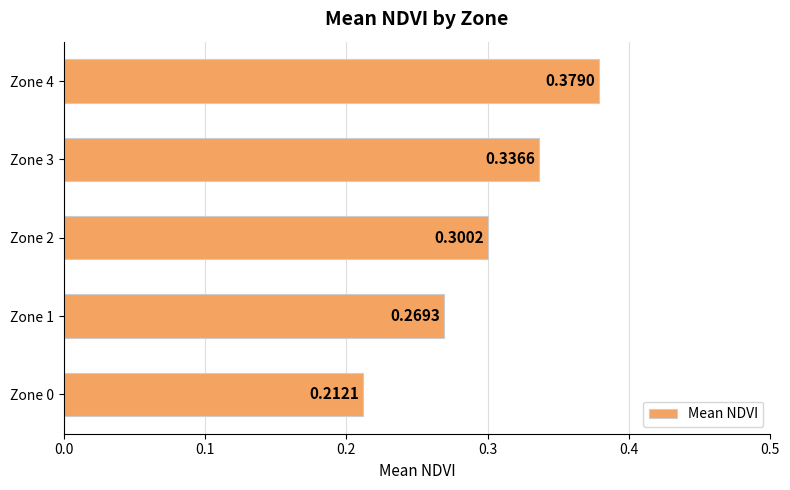

List the labels in order of value, smallest first.

Zone 0, Zone 1, Zone 2, Zone 3, Zone 4